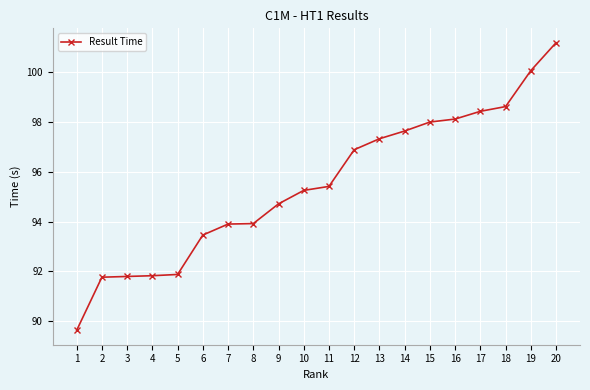

Is this an area chart (filled region under the line)?

No